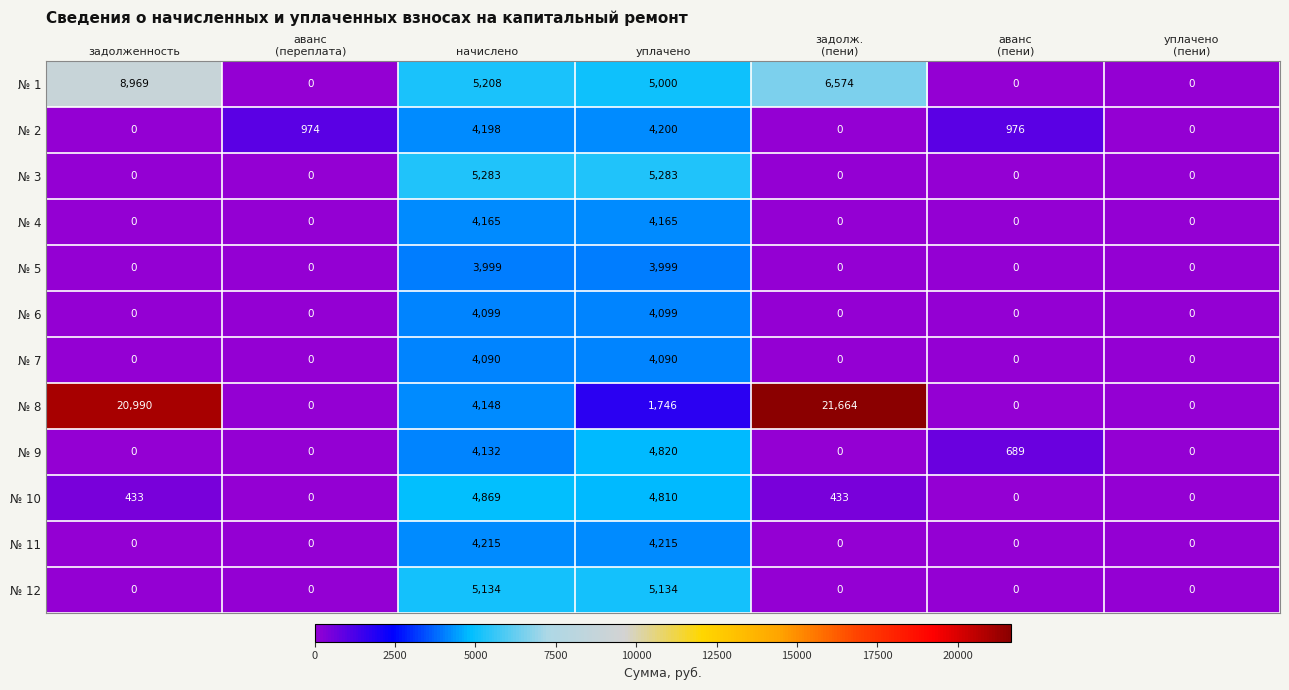

True or false: № 10 has a value of 433 at задолженность.

True